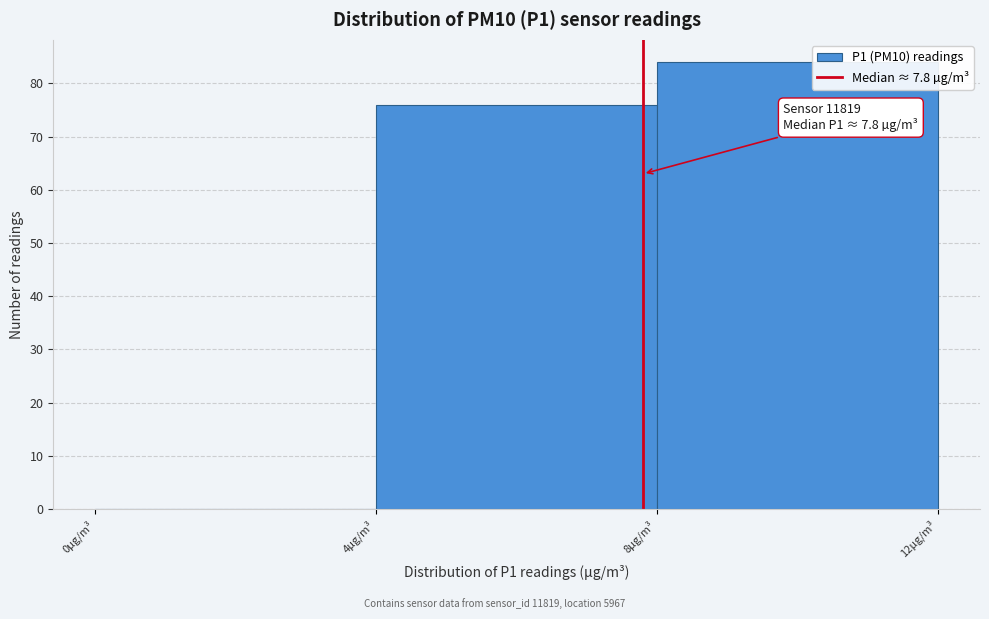

Which range on the x-axis has the tallest bar?

8 to 12